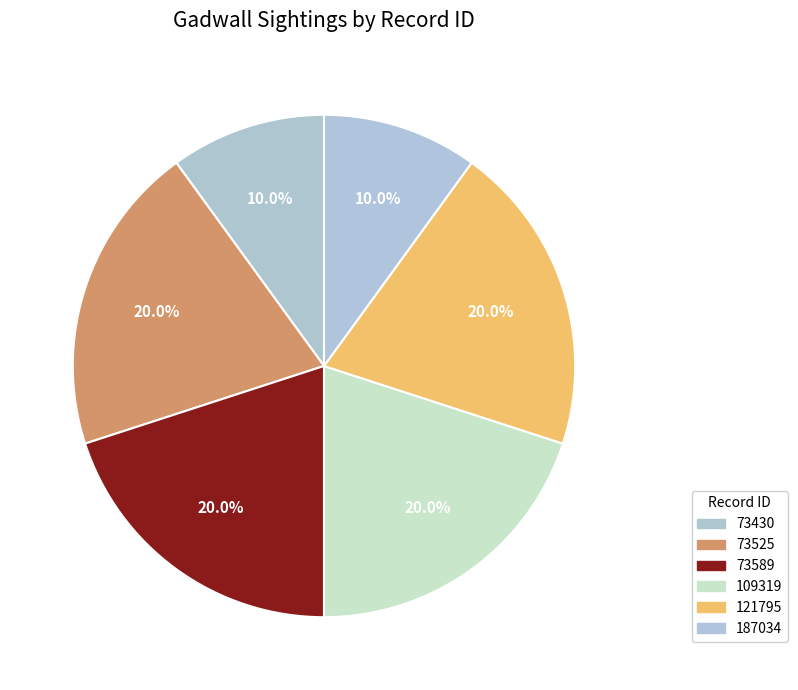

How many slices are in this pie chart?

6